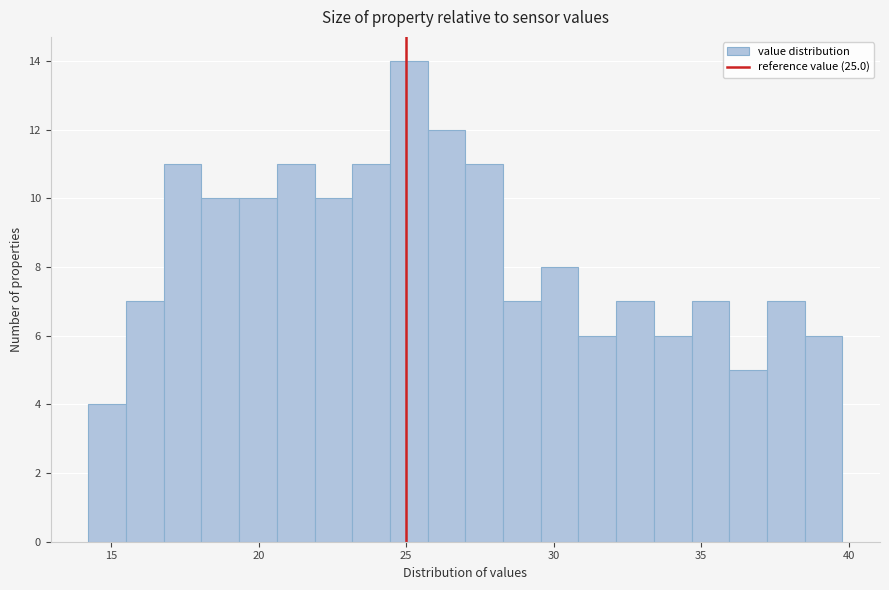

Read against the x-axis, roughly where is the centre of the tallest bar?

25.0